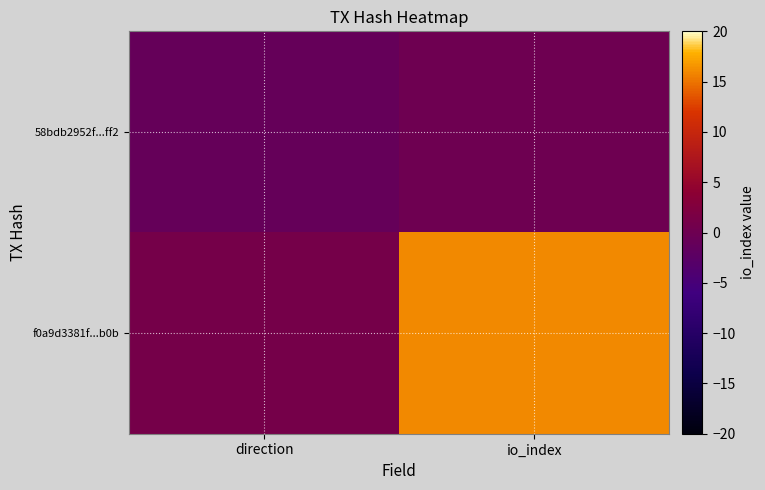

Between direction and io_index, which series saw the biggest shift?

f0a9d3381f...b0b